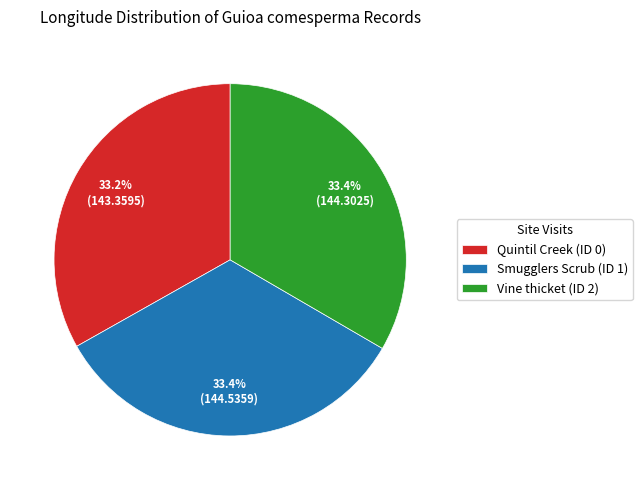

How many slices are in this pie chart?

3